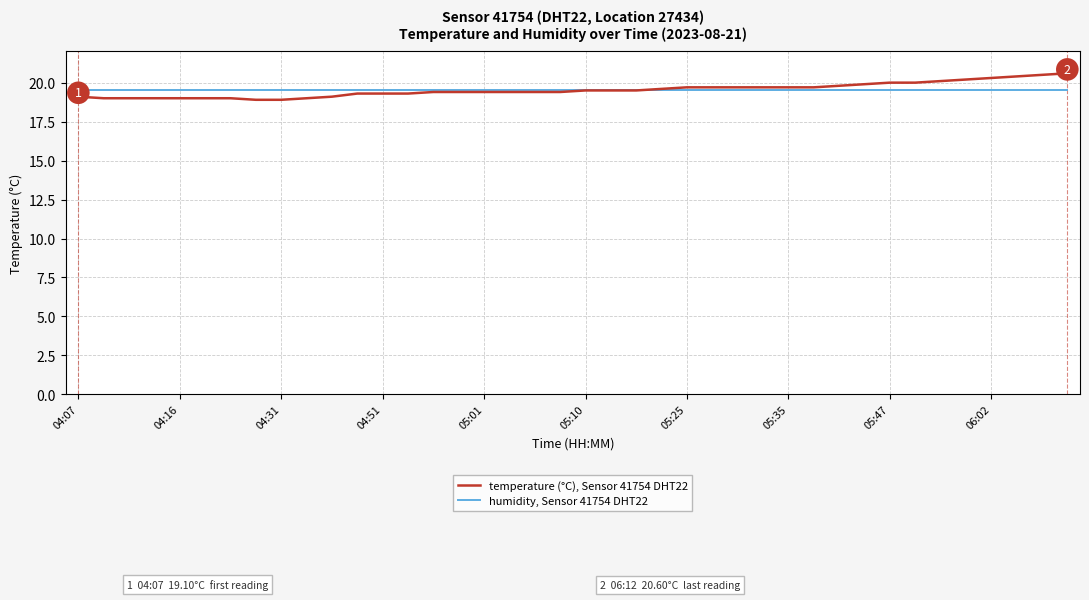

List the series in order of their peak value, highest first.

temperature (°C), Sensor 41754 DHT22, humidity, Sensor 41754 DHT22